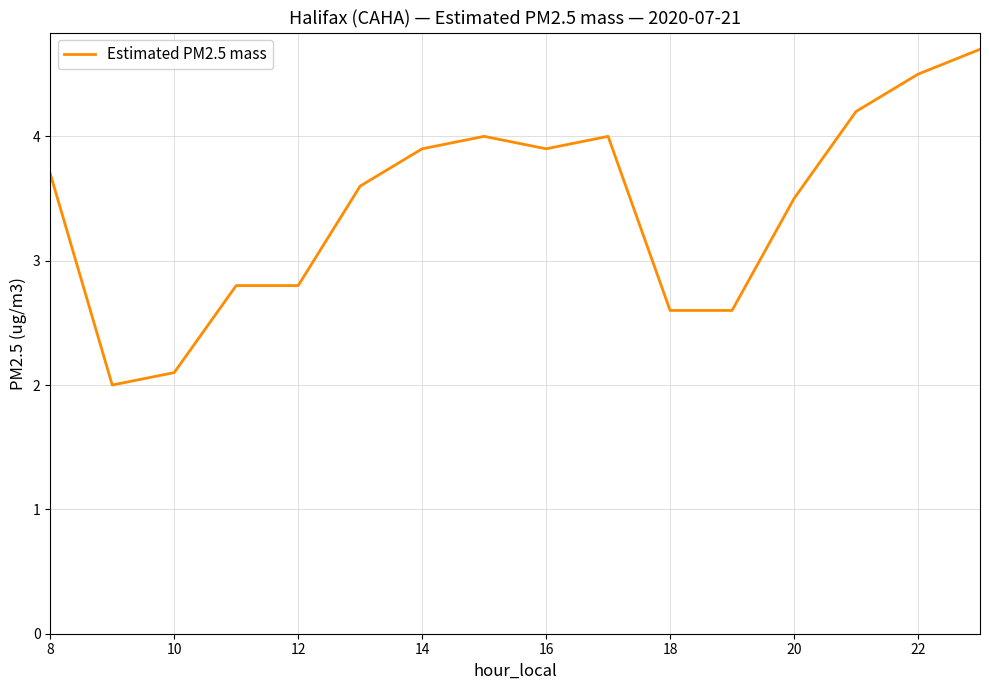

What is the average value?

3.4